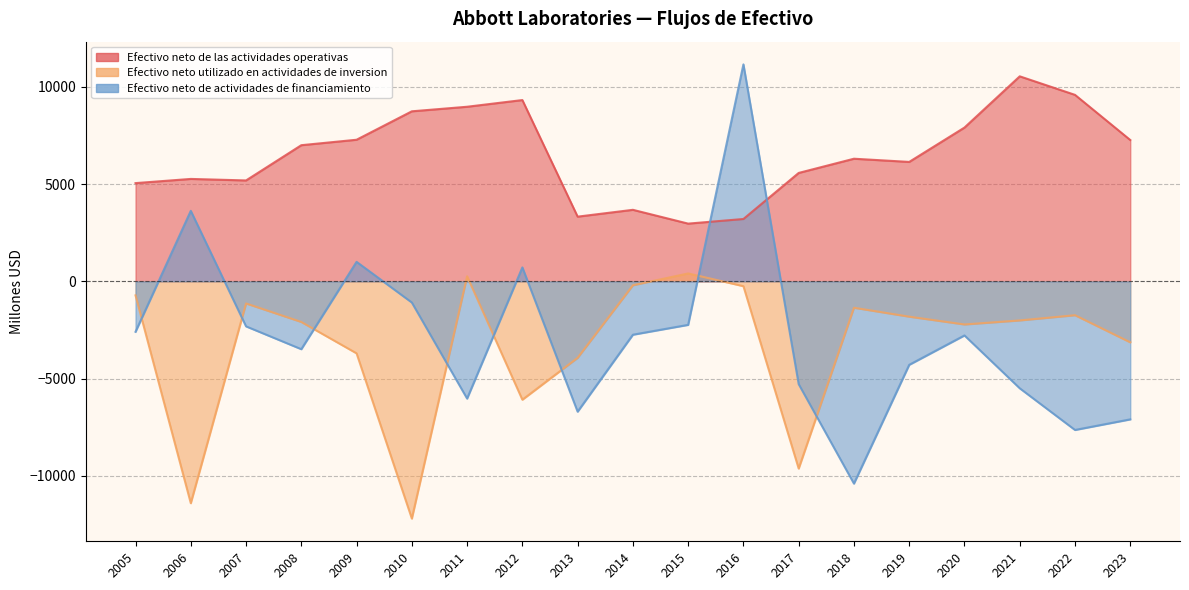

At how many categories does at least one series exceed -4164?

19